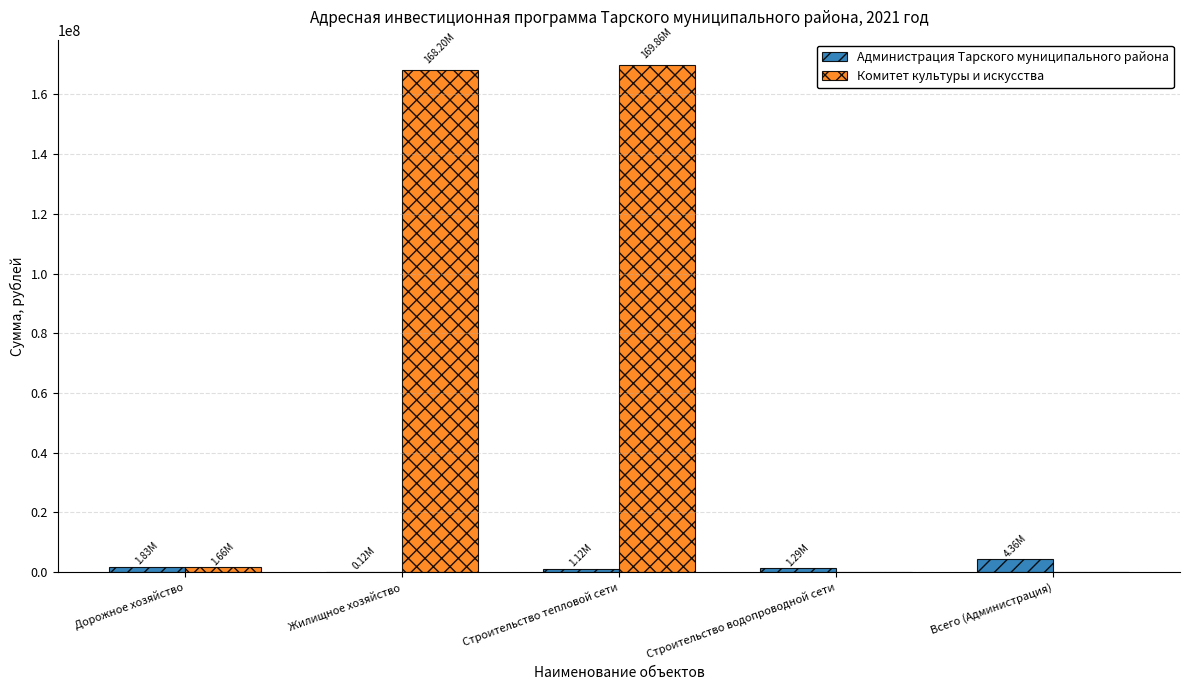

Which series has the largest total across all categories?

Комитет культуры и искусства